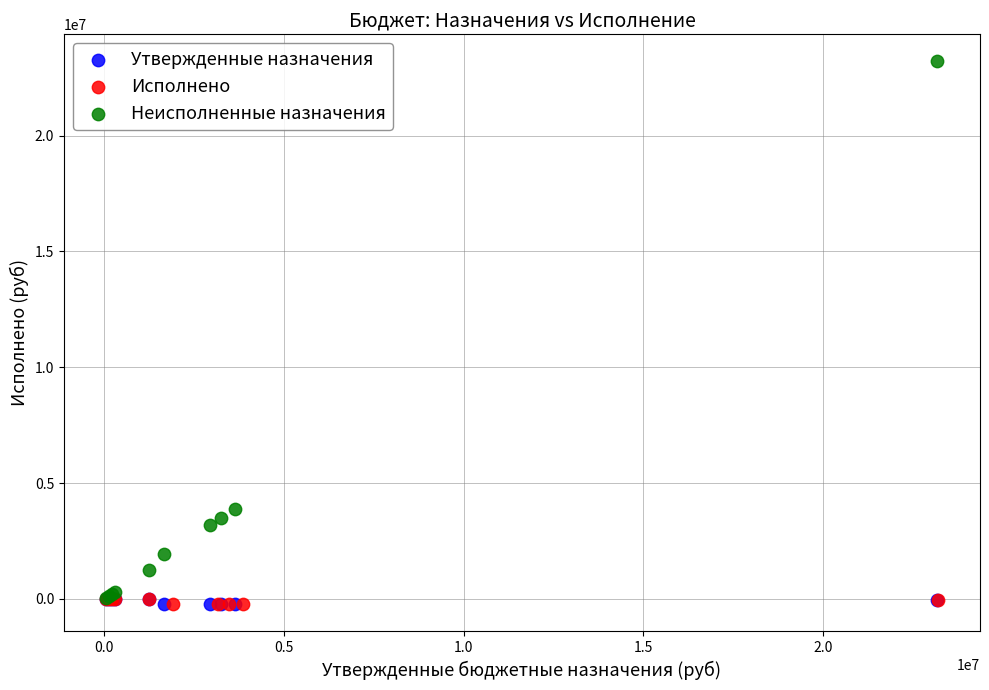

Which series contains the highest Y value?

Неисполненные назначения